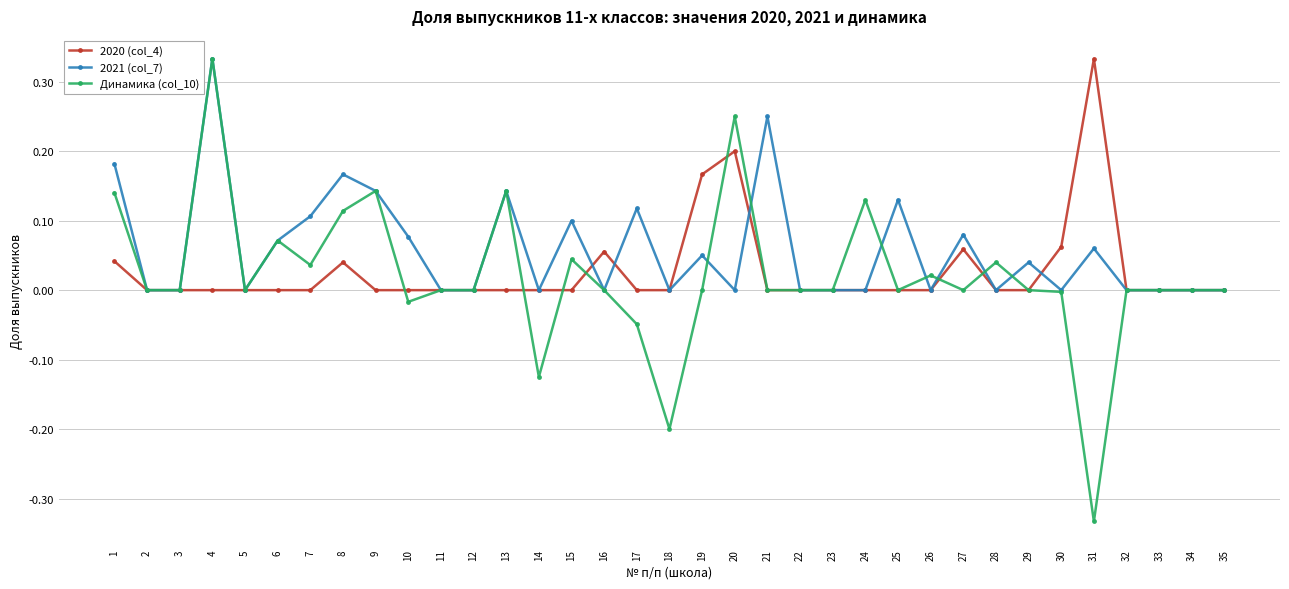

Between 1 and 3, which series saw the biggest shift?

2021 (col_7)